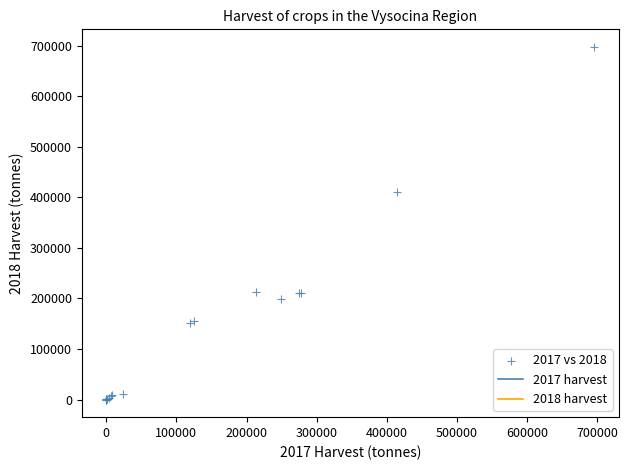

What Y value in the scatter plot is closest to 348784?

410917.5